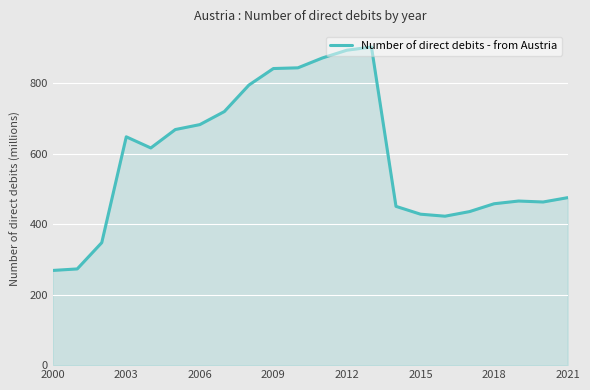

What is the smallest value displayed?

268.5